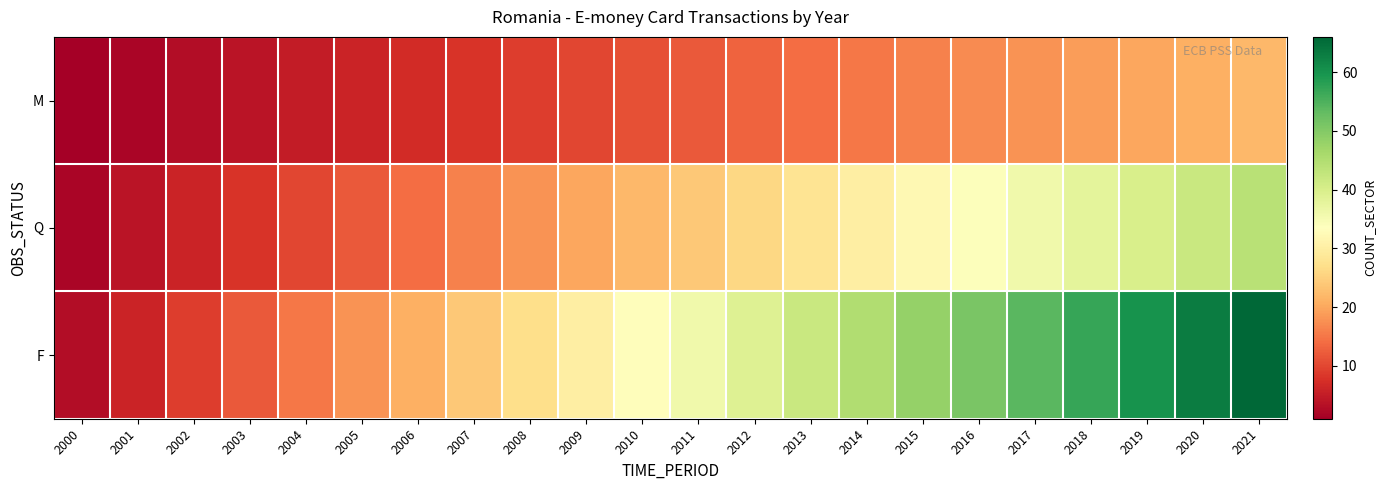

At which category is the sum across all series the highest?

2021